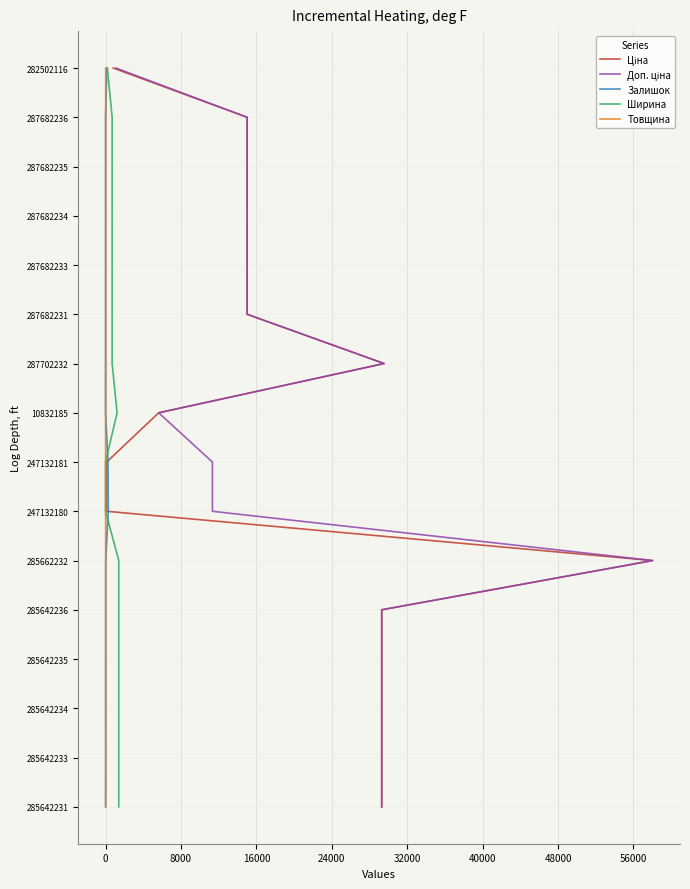

Read the Доп. ціна value at 48000, to the nearest 5.

5